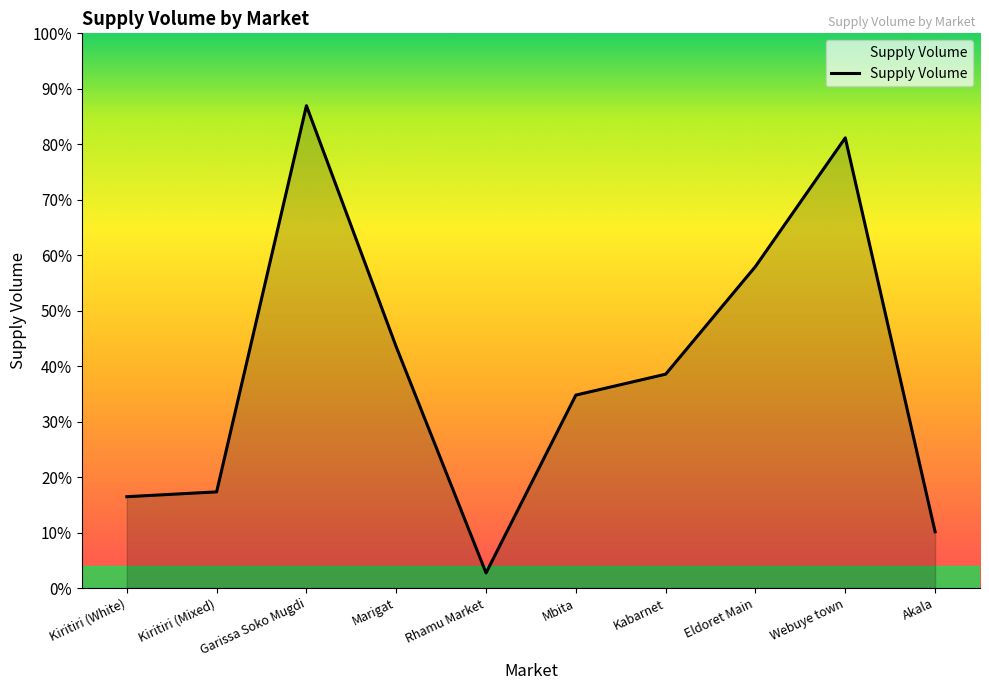

What is the label of the 1st point from the left?

Kiritiri (White)